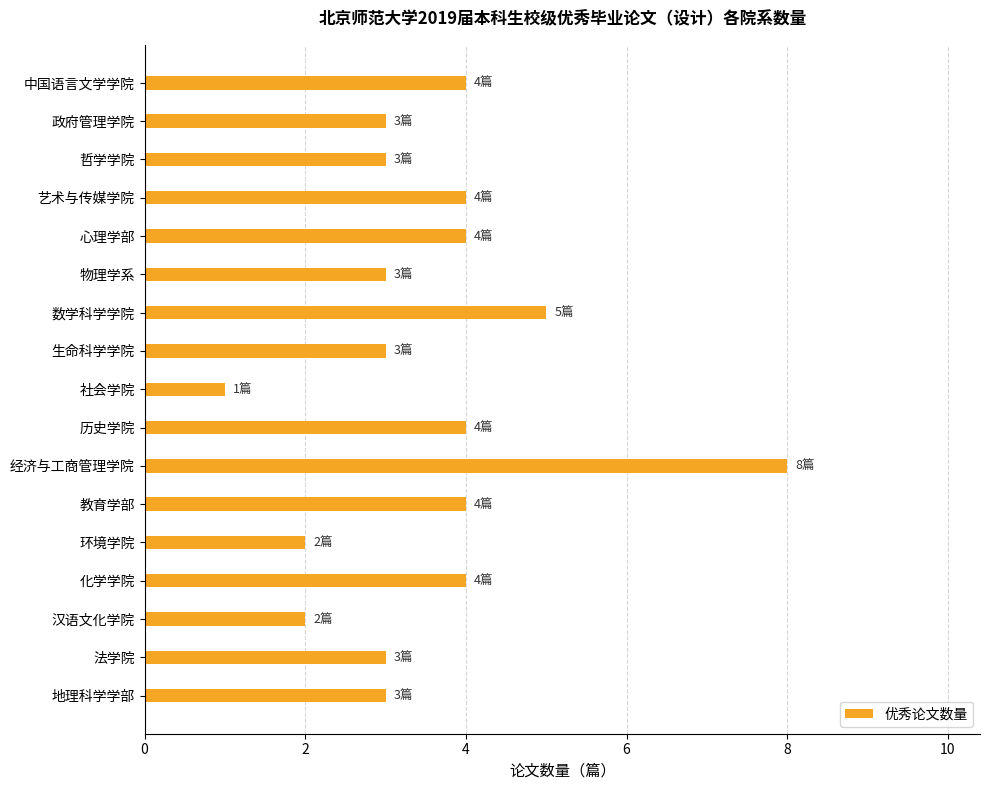

What is the sum of all values?

60